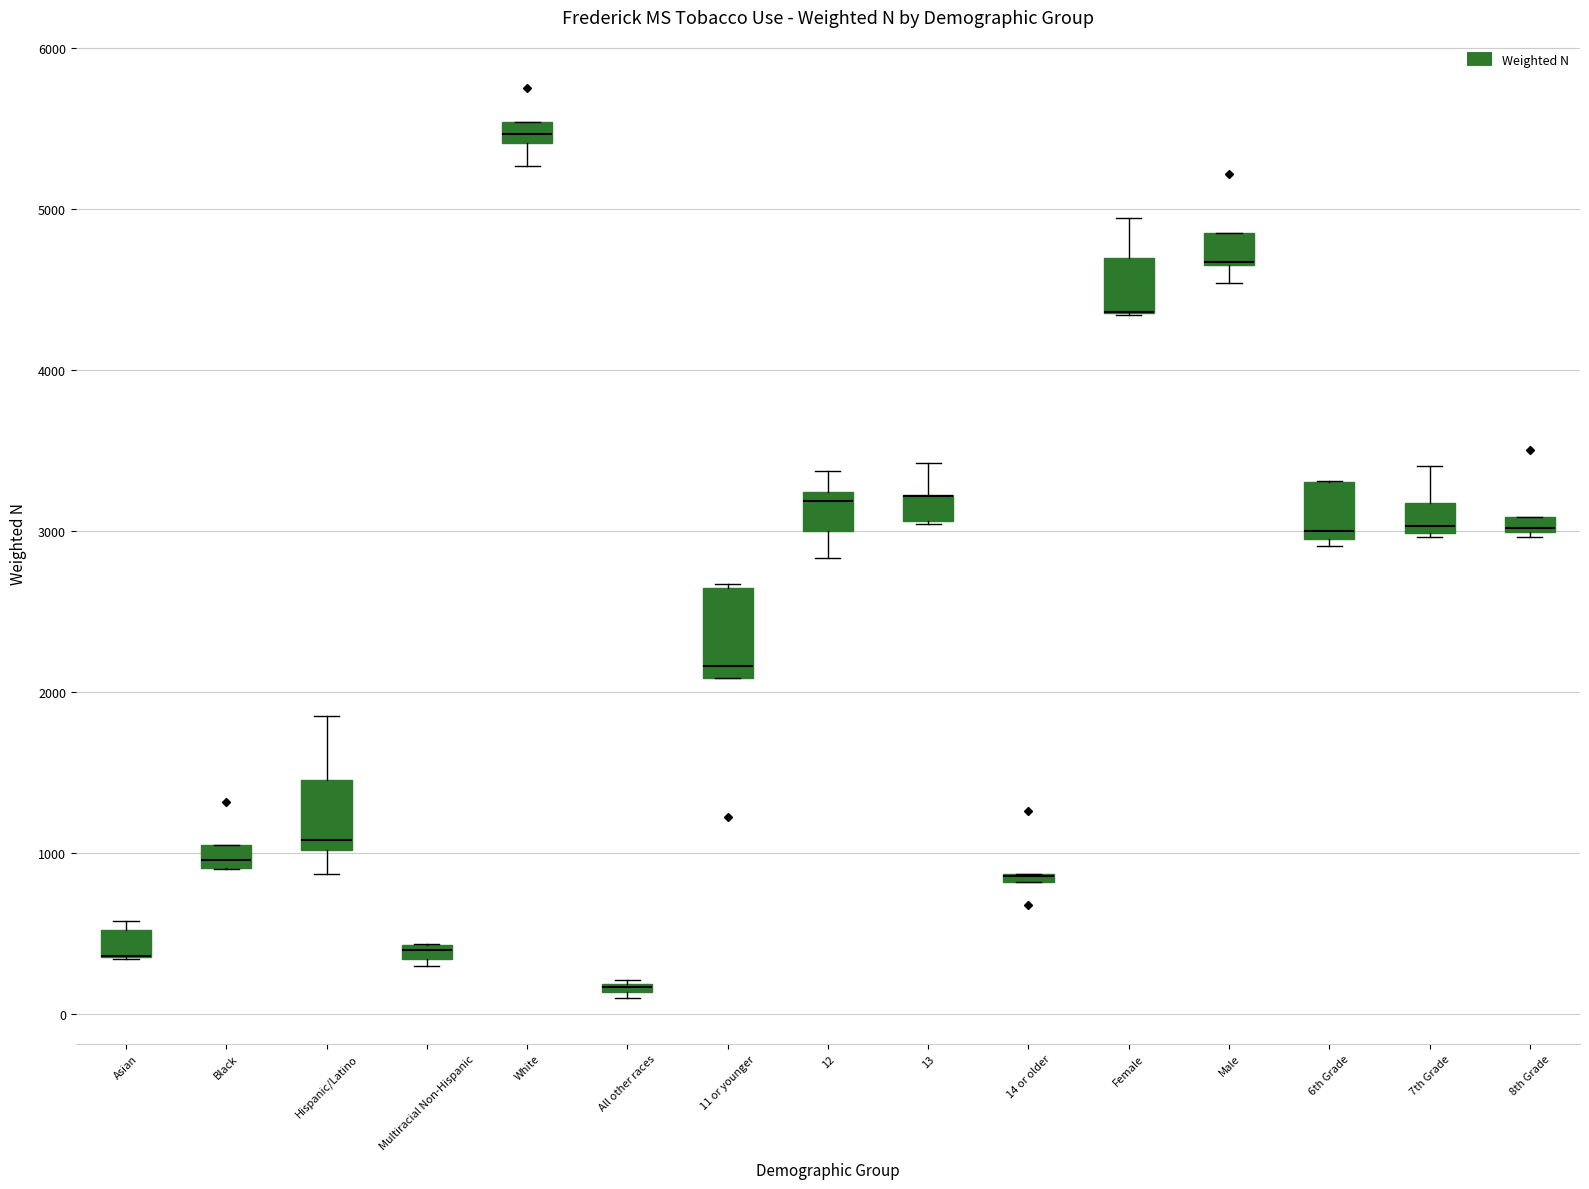

Where does the lower whisker of the box for Male end on the y-axis? The values are not printed on the chart, so give them approximately, as read against the axis.

4500